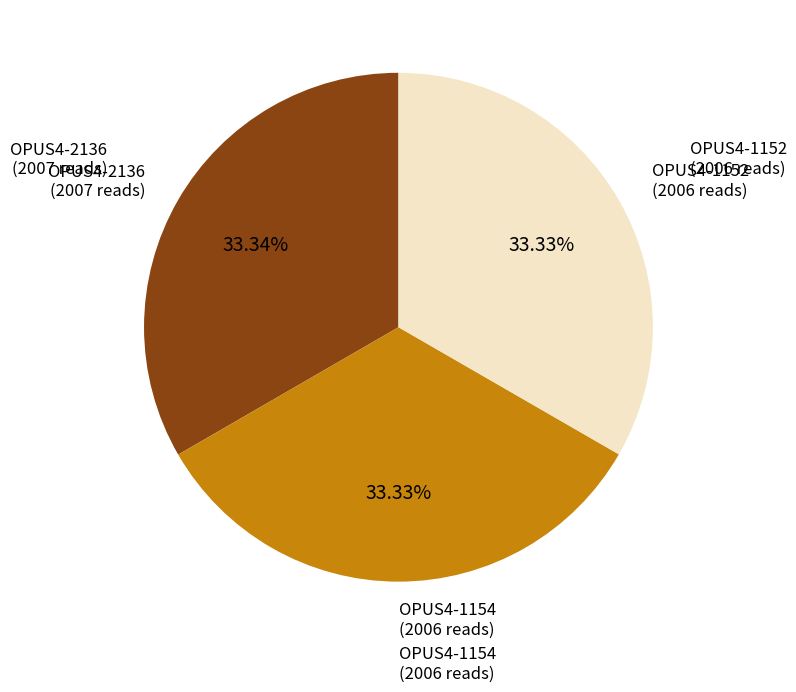

How many segments does this pie chart have?

3